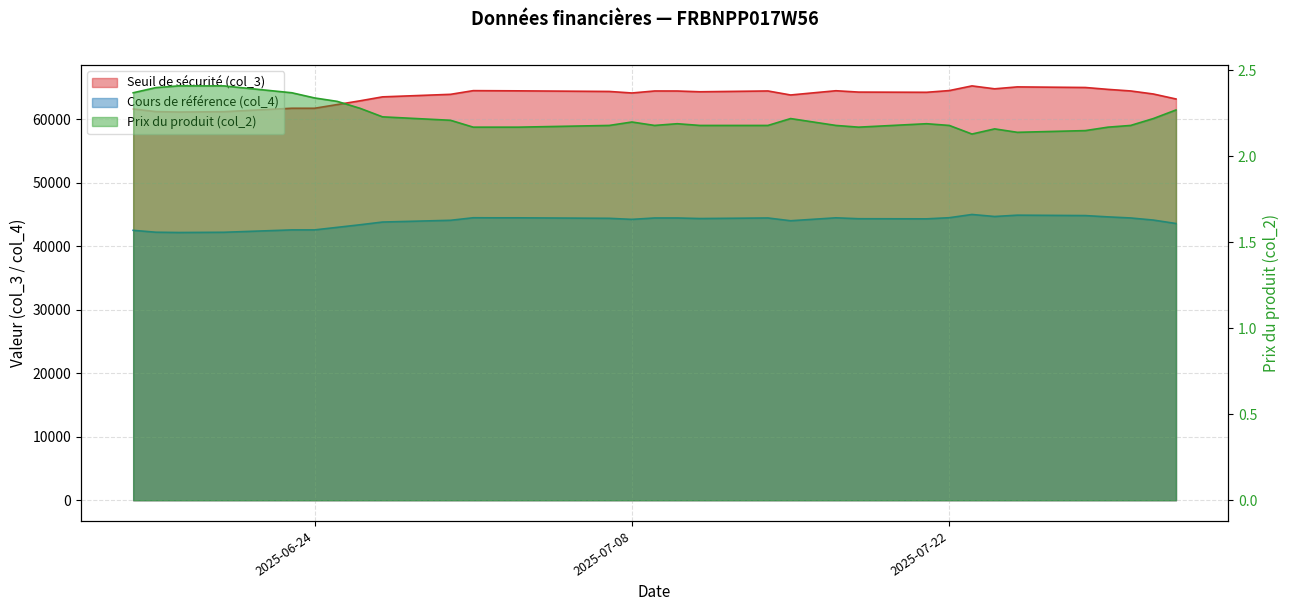

Does the chart have visible grid lines?

Yes